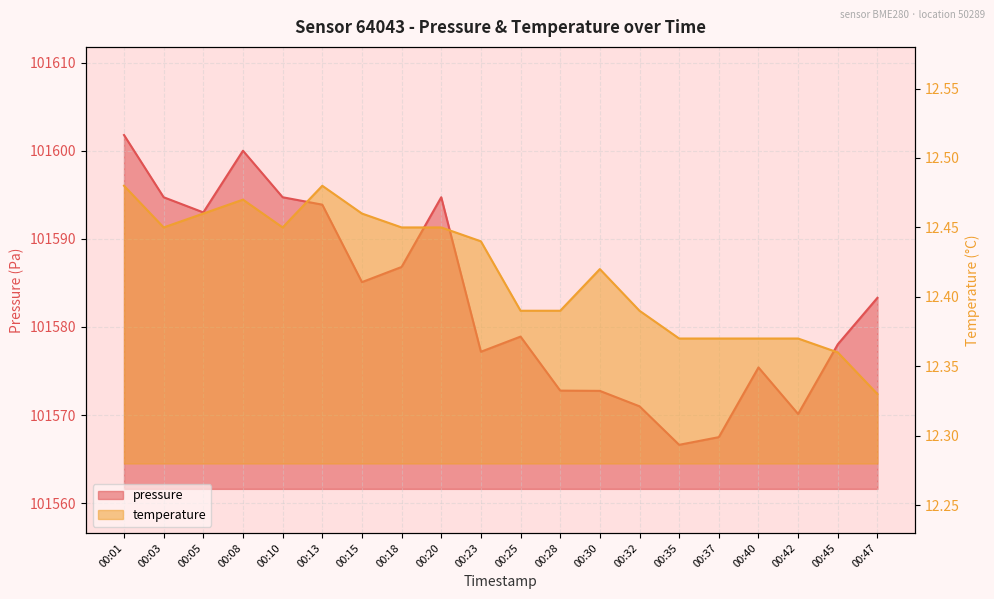

What is the sum of the temperature values at 00:18 and 00:13?

24.9